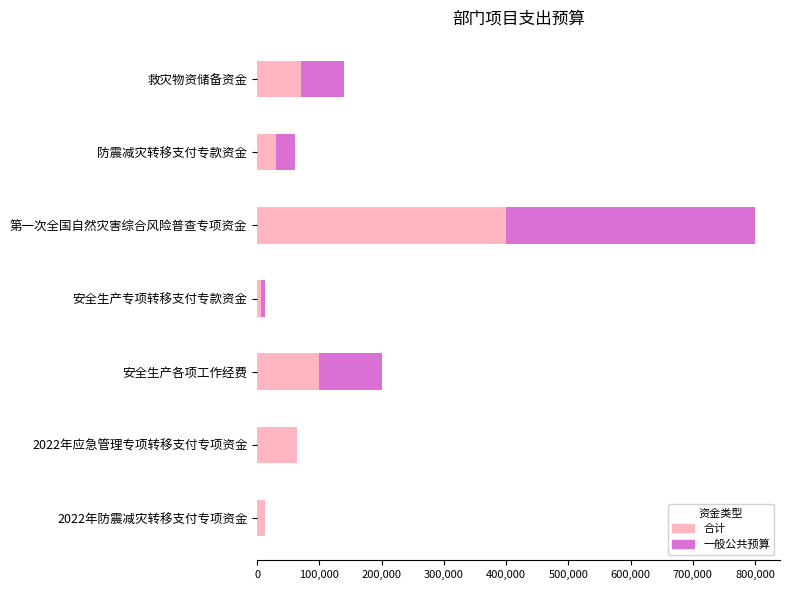

What is the total value across all series at 救灾物资储备资金?

140000.0